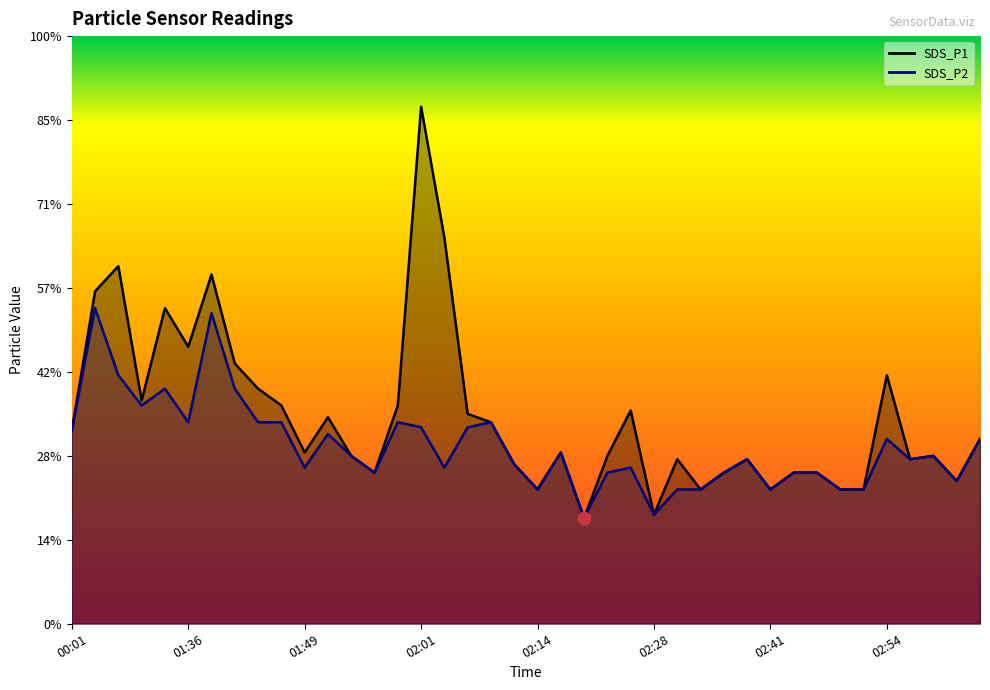

Rank the series by their average value, from highest to lowest.

SDS_P1, SDS_P2